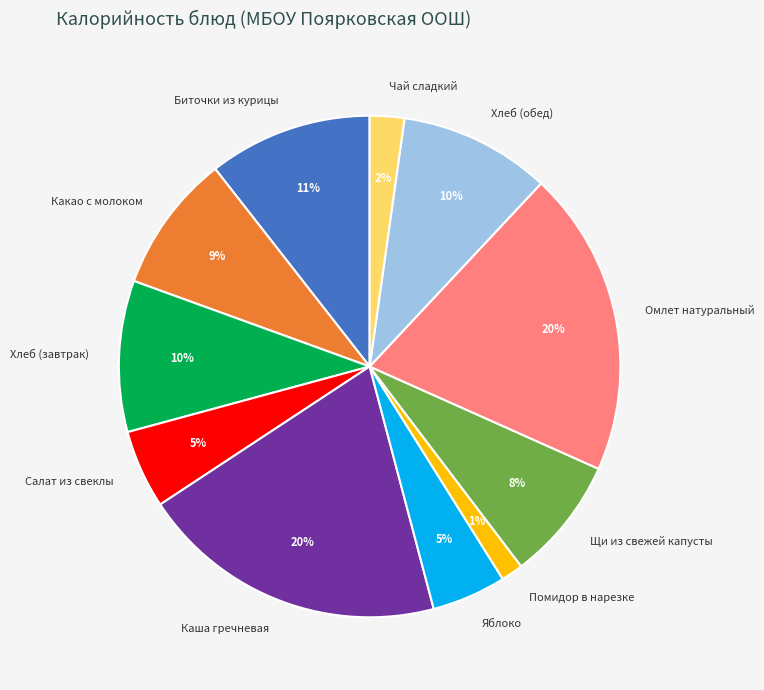

Is it true that Какао с молоком is 9% of the pie?

True